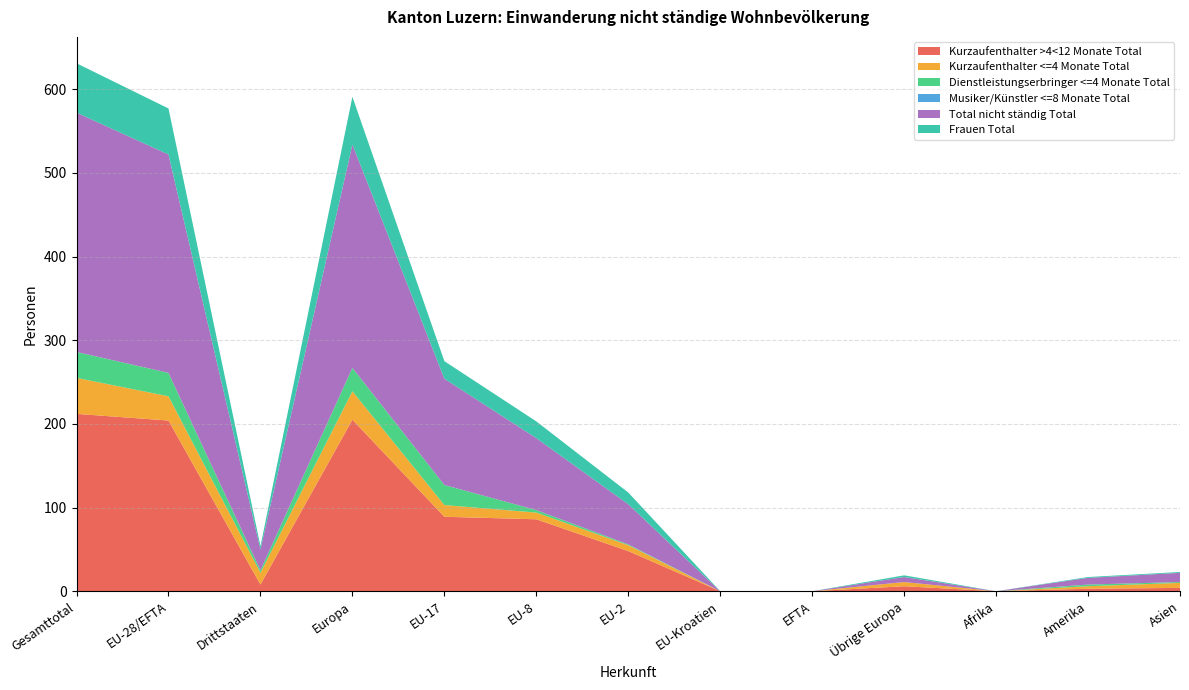

Reading left to right, transcribe all the data shown in this chart.

Kurzaufenthalter >4<12 Monate Total: 212	204	8	205	89	86	48	0	0	6	0	3	4
Kurzaufenthalter <=4 Monate Total: 43	29	14	34	14	8	7	0	0	5	0	3	6
Dienstleistungserbringer <=4 Monate Total: 31	28	3	28	24	3	1	0	0	0	0	2	1
Musiker/Künstler <=8 Monate Total: 0	0	0	0	0	0	0	0	0	0	0	0	0
Total nicht ständig Total: 286	261	25	267	127	86	48	0	0	6	0	8	11
Frauen Total: 59	55	4	57	21	20	14	0	0	2	0	1	1